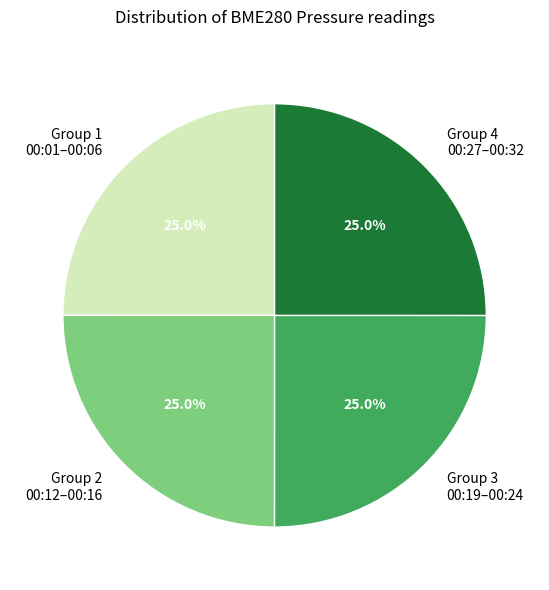

Does Group 3 00:19–00:24 account for over 50% of the chart?

No